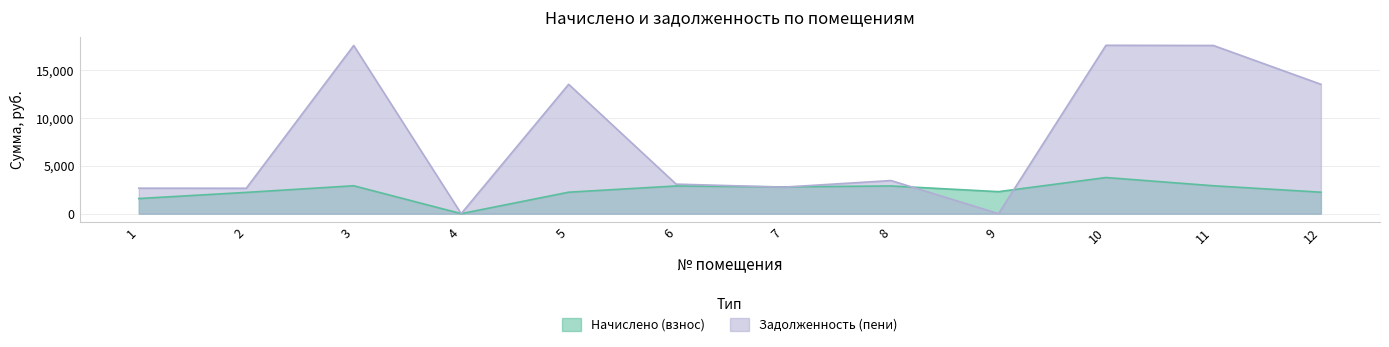

Reading left to right, transcribe all the data shown in this chart.

Начислено (взнос): 1=1581.9	2=2224.9	3=2918.9	4=0.0	5=2245.3	6=2898.5	7=2801.5	8=2898.5	9=2301.5	10=3781.3	11=2918.9	12=2245.3
Задолженность (пени): 1=2667.2	2=2658.9	3=17607.8	4=0.0	5=13544.5	6=3091.4	7=2775.8	8=3463.9	9=1.0	10=17628.2	11=17607.8	12=13544.5